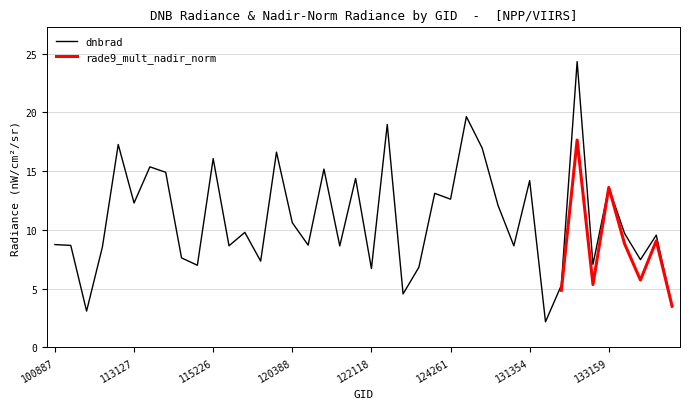

The value at 113644 is 7.8. True or false?

False